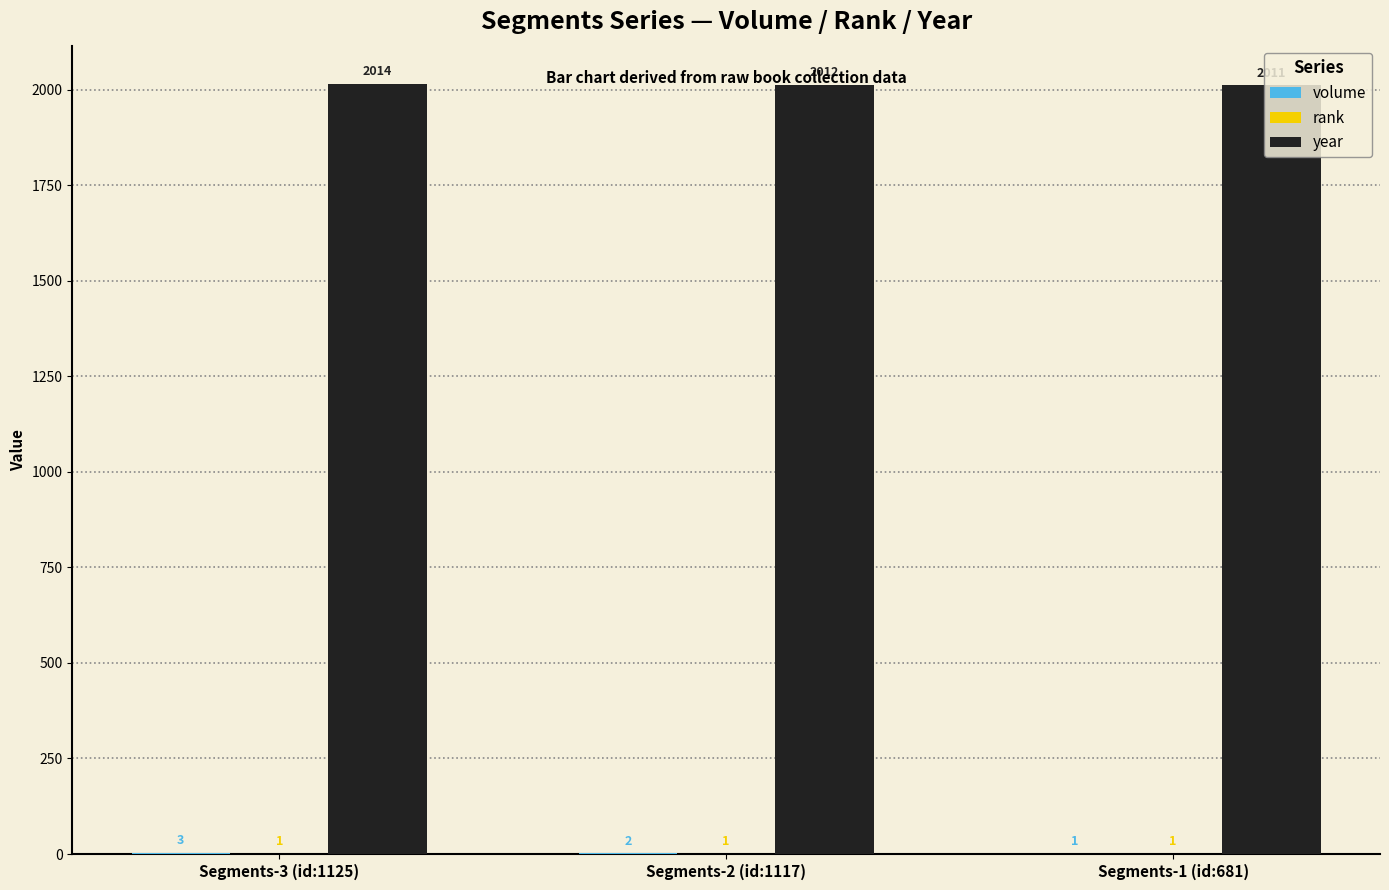

How many categories are shown in the chart?

3